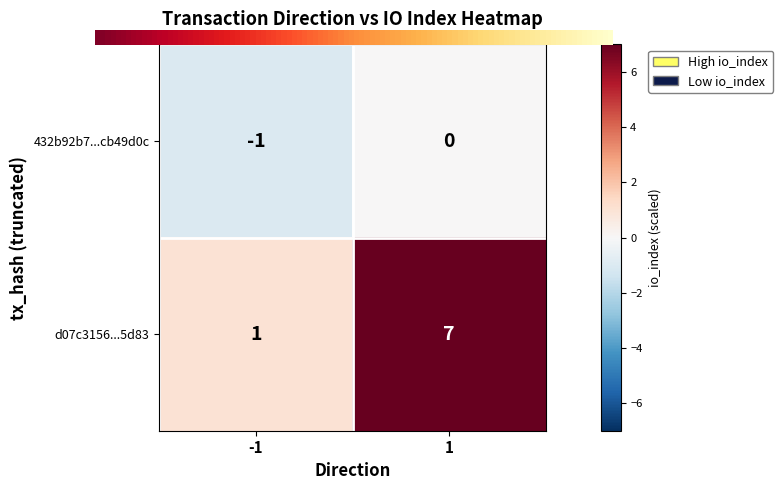

Which series has the largest total across all categories?

d07c3156...5d83